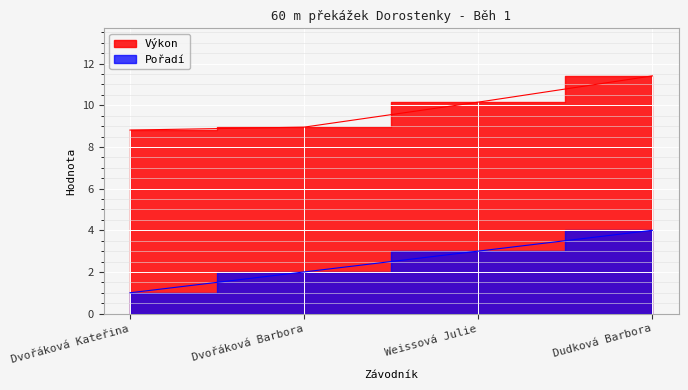

What is the label of the 2nd point from the right?

Weissová Julie